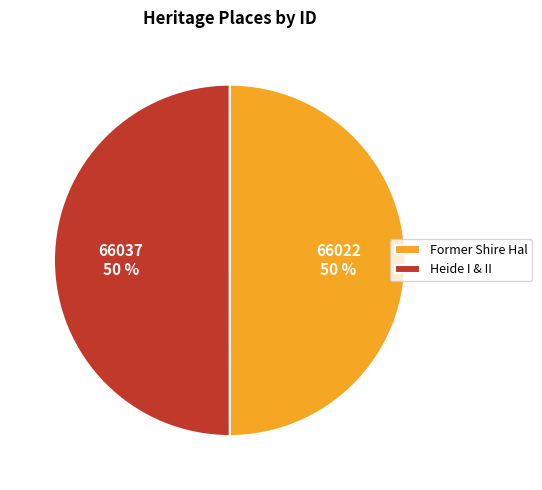

How many segments does this pie chart have?

2